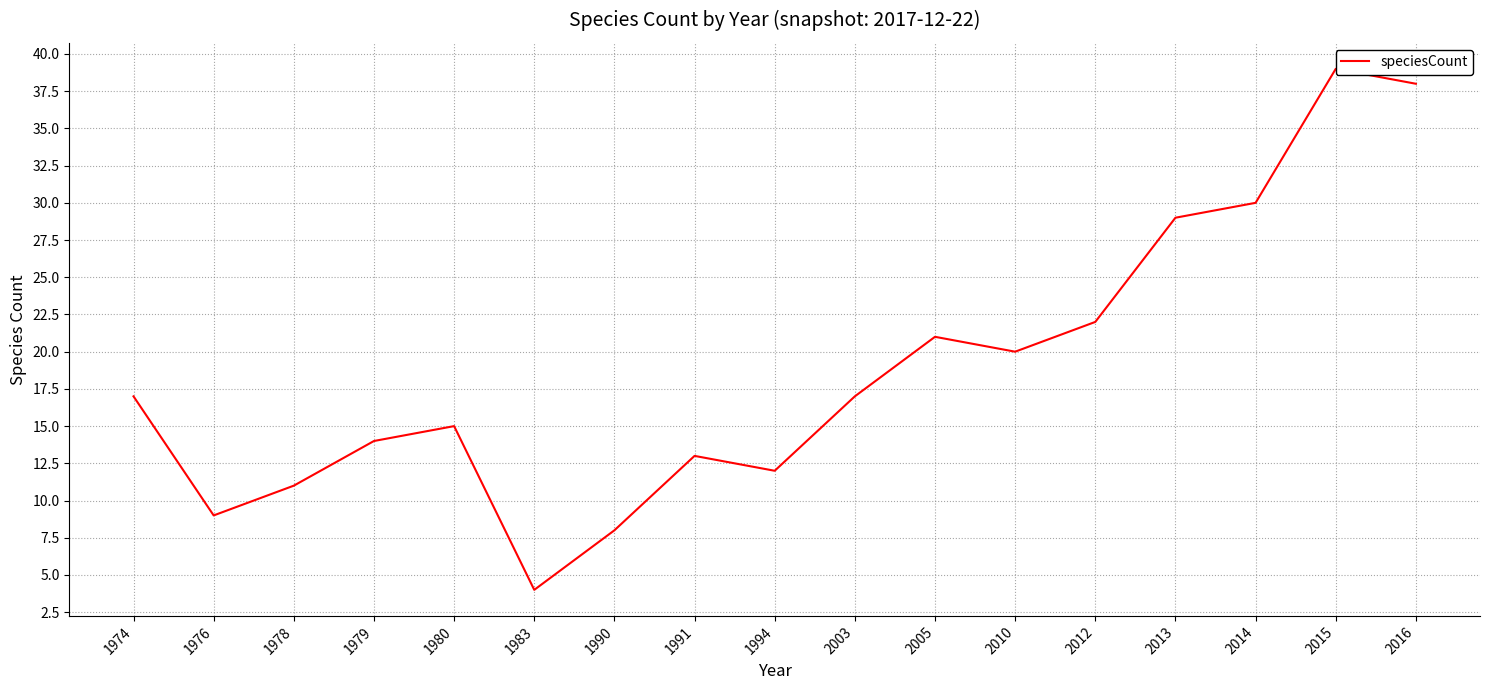

Reading left to right, transcribe all the data shown in this chart.

1974=17	1976=9	1978=11	1979=14	1980=15	1983=4	1990=8	1991=13	1994=12	2003=17	2005=21	2010=20	2012=22	2013=29	2014=30	2015=39	2016=38